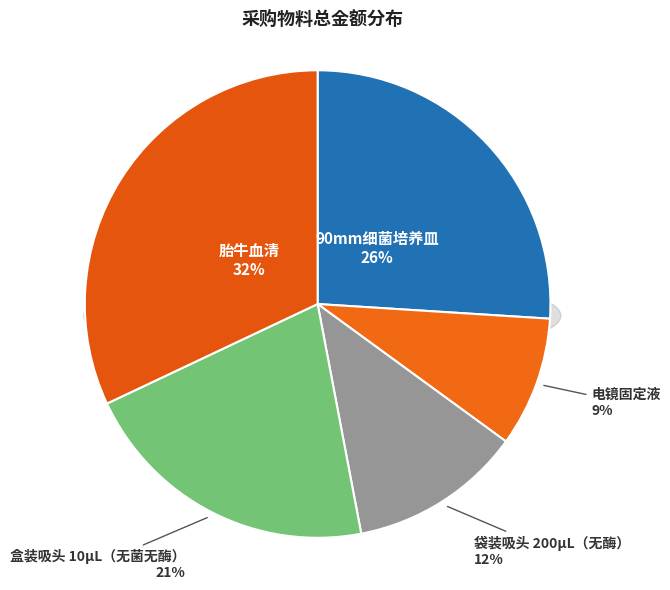

Does 袋装吸头 200μL（无酶） represent more than half of the total?

No